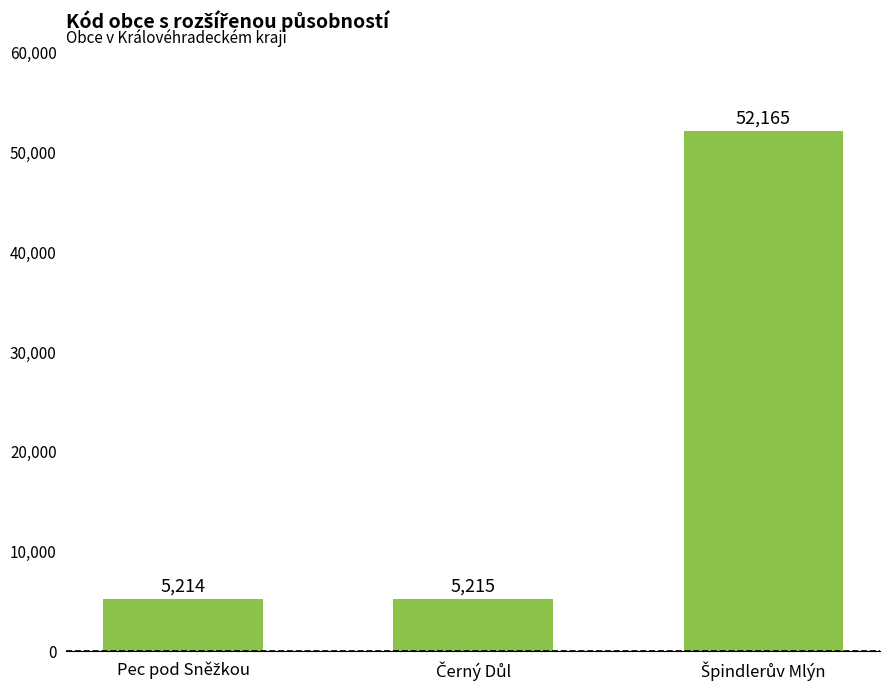

What is the sum of all values?

62594